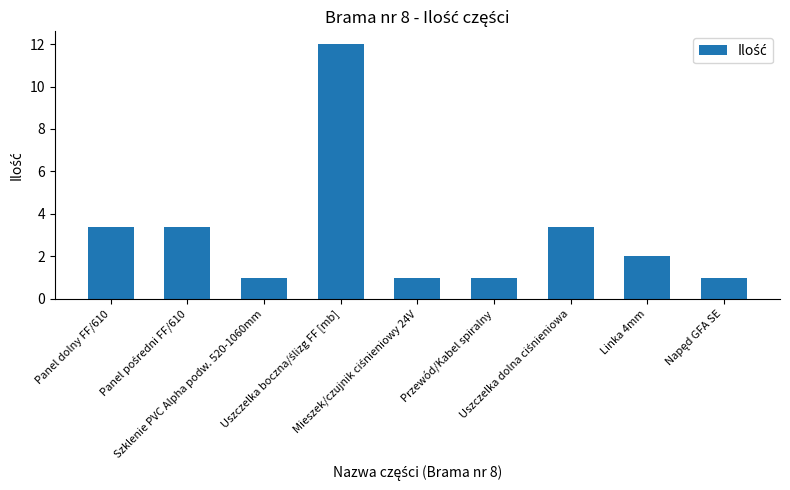

How many bars are there in total?

9